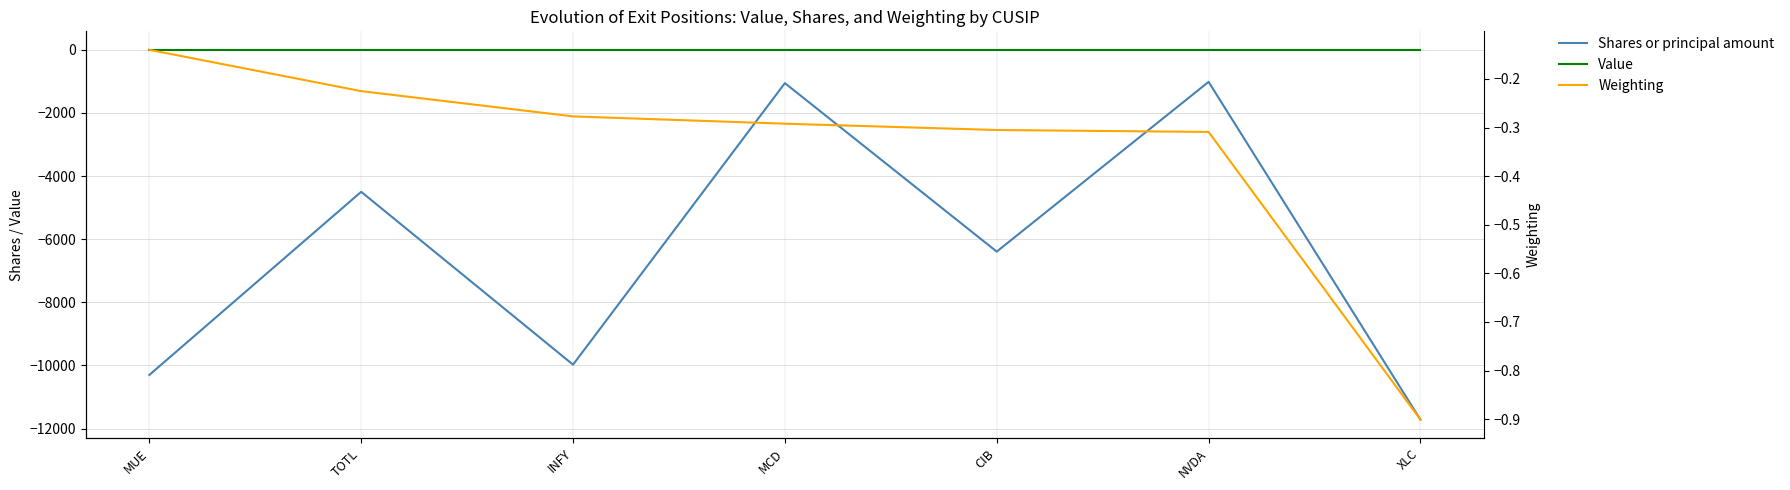

List the series in order of their peak value, highest first.

Value, Weighting, Shares or principal amount